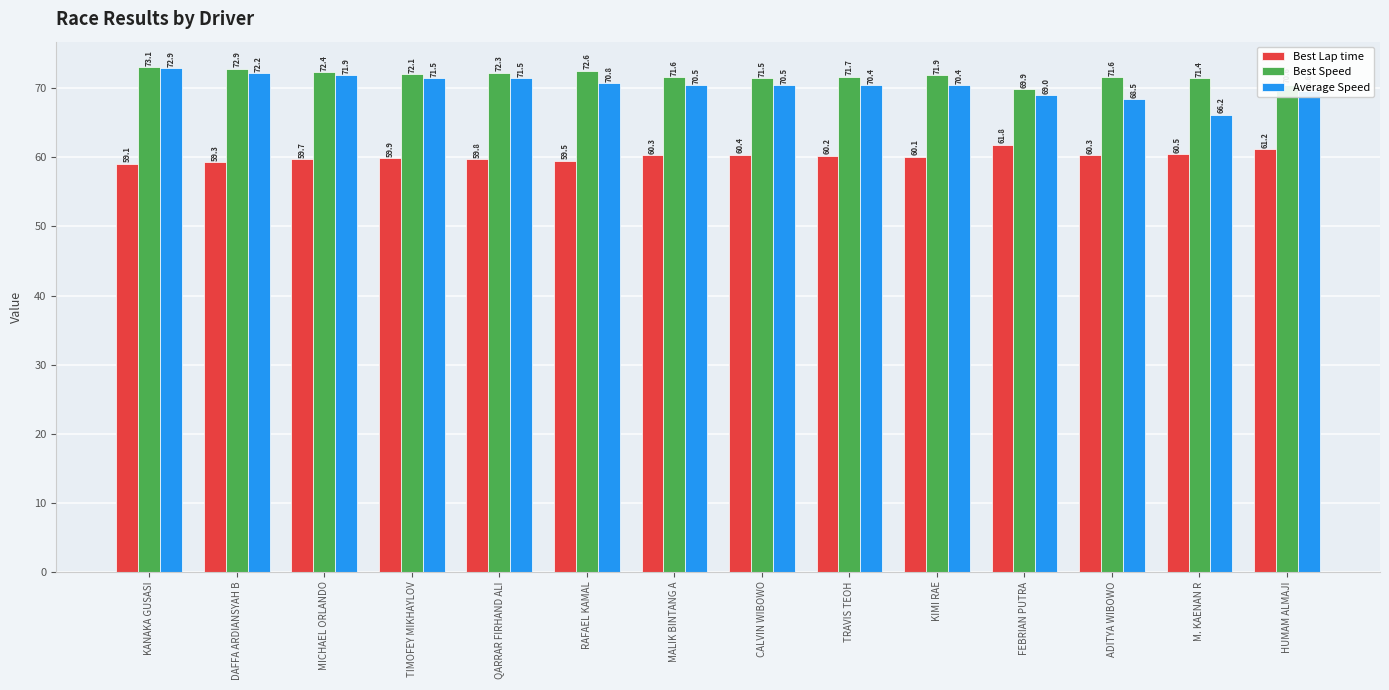

Between RAFAEL KAMAL and TRAVIS TEOH, which series saw the biggest shift?

Best Speed